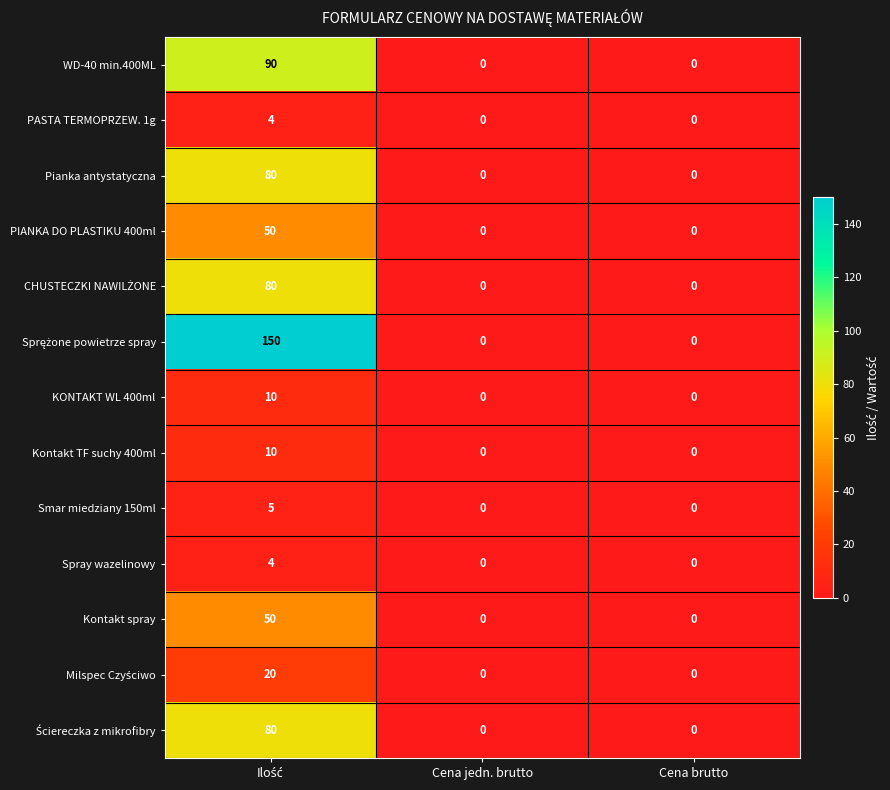

What is the greatest value displayed?

150